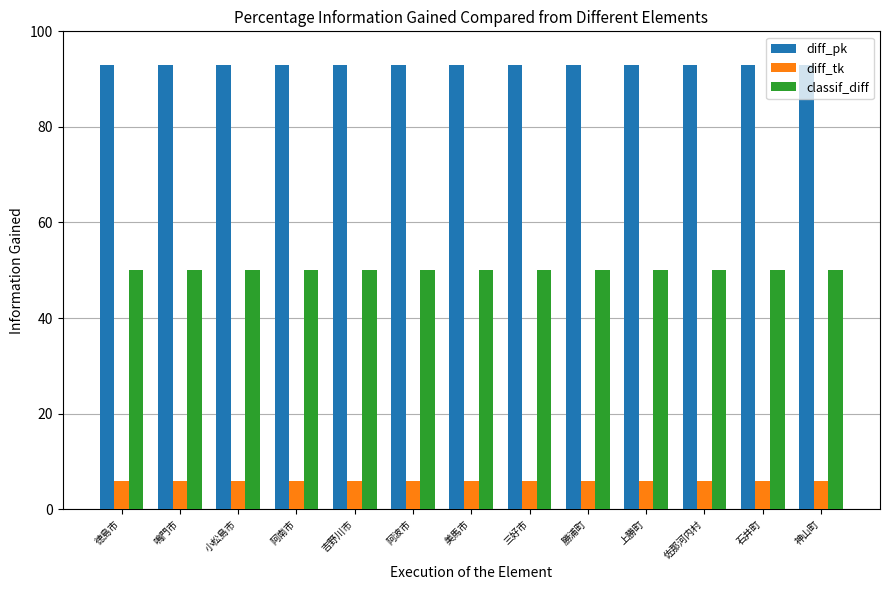

What is the label of the 9th bar from the right?

吉野川市